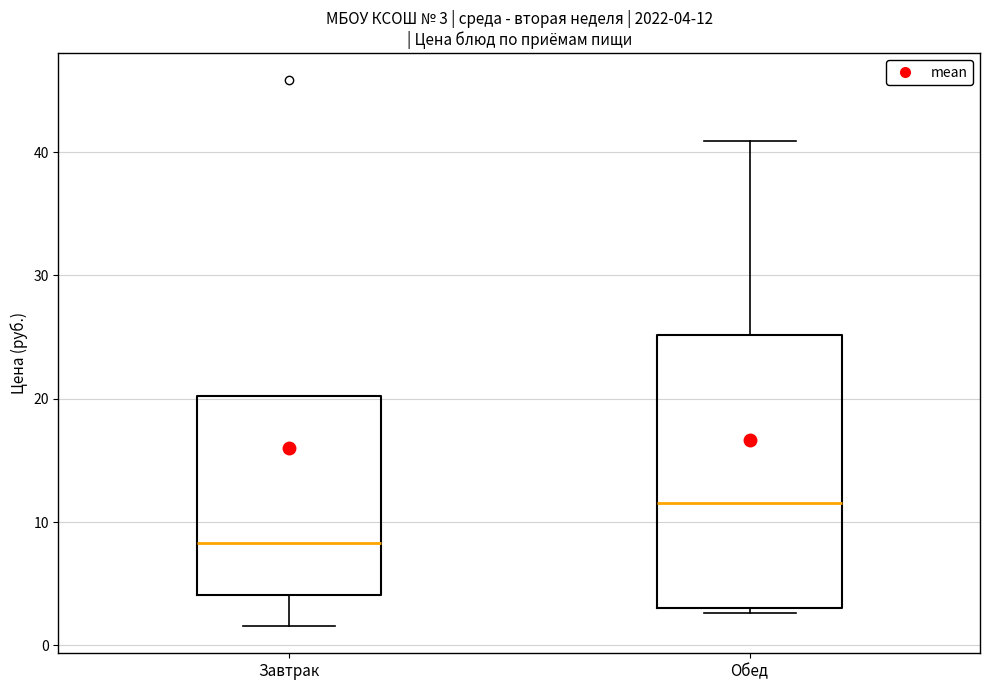

Which box has the lowest median line?

Завтрак